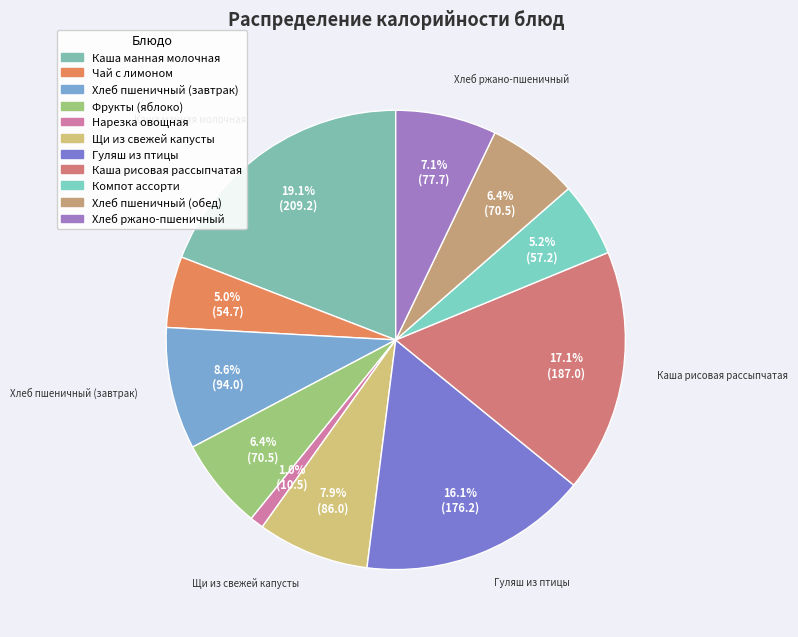

Combined, what portion of the pie is Каша манная молочная and Хлеб ржано-пшеничный?

26.2%